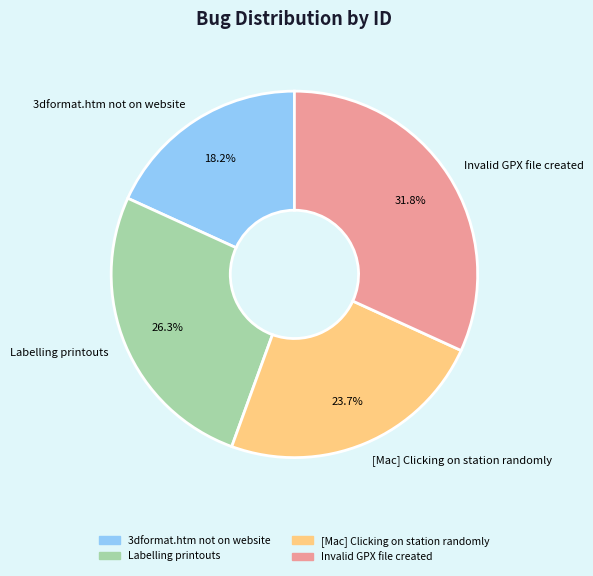

The [Mac] Clicking on station randomly slice represents 24% of the pie. True or false?

True